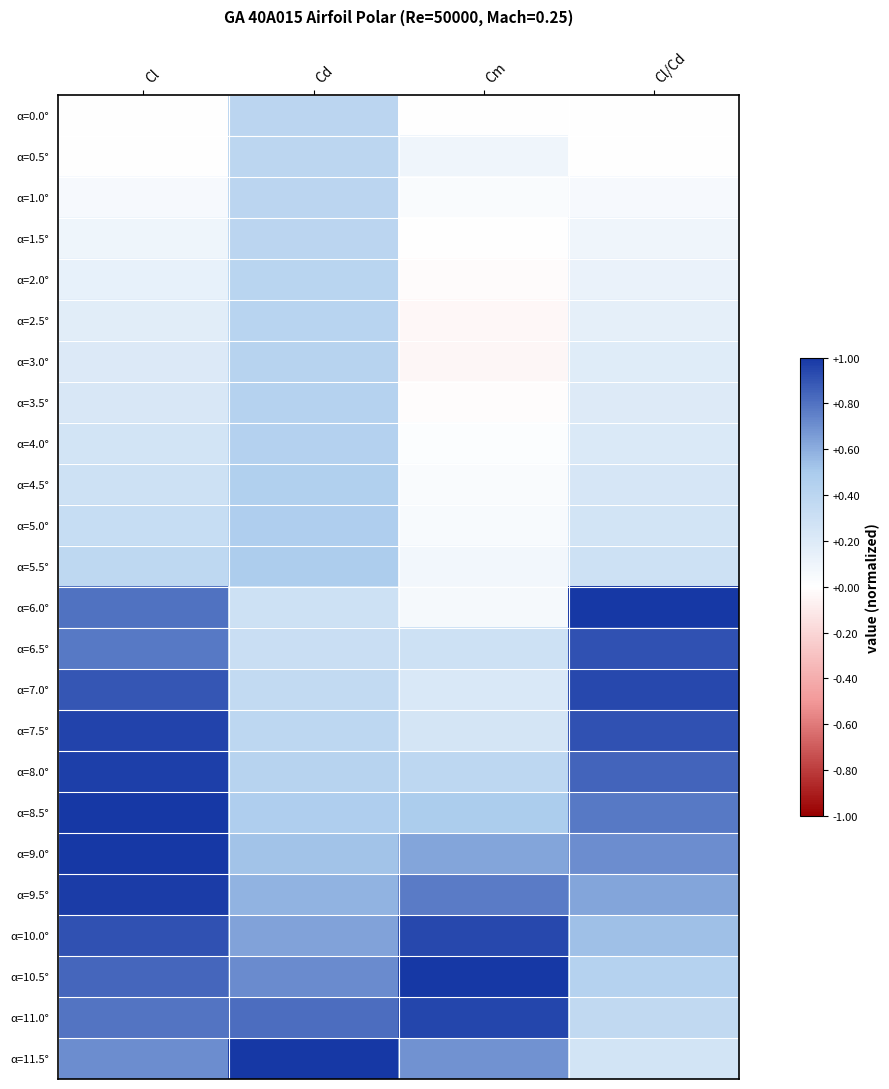

Which series has the largest total across all categories?

α=10.0°